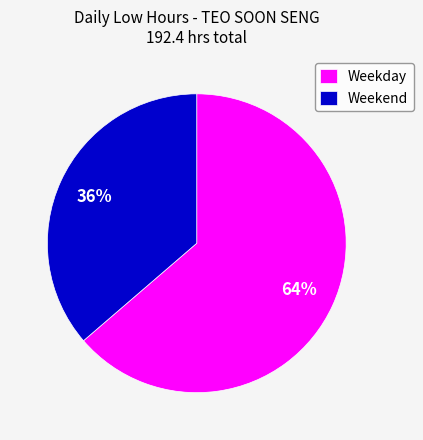

What percentage is the Weekday slice, to the nearest percent?

64%